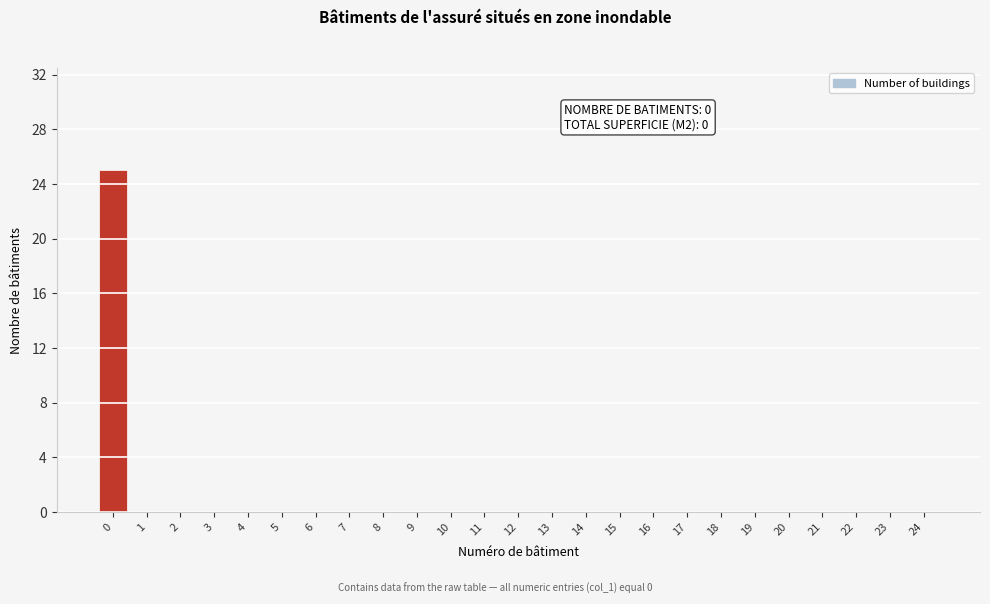

Reading left to right, what are all the values shown in this chart?

0=25	1=0	2=0	3=0	4=0	5=0	6=0	7=0	8=0	9=0	10=0	11=0	12=0	13=0	14=0	15=0	16=0	17=0	18=0	19=0	20=0	21=0	22=0	23=0	24=0